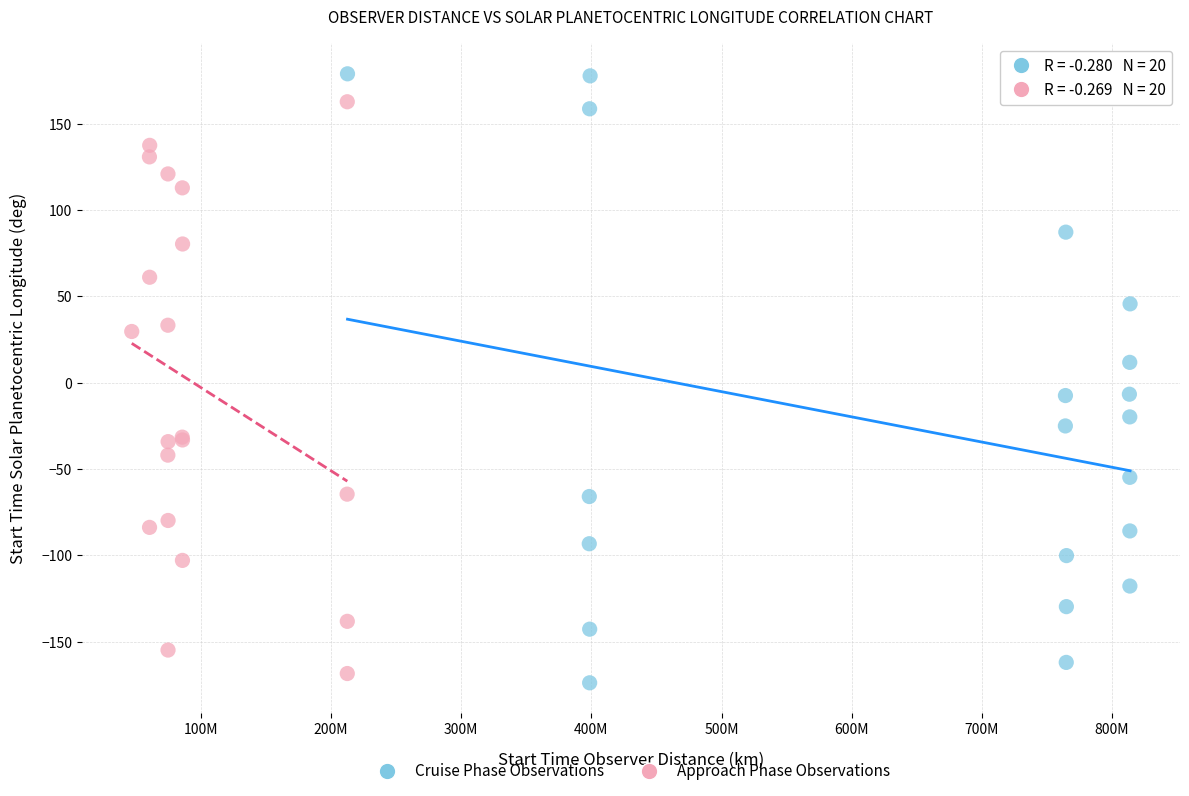

Which series contains the highest Y value?

Cruise Phase Observations